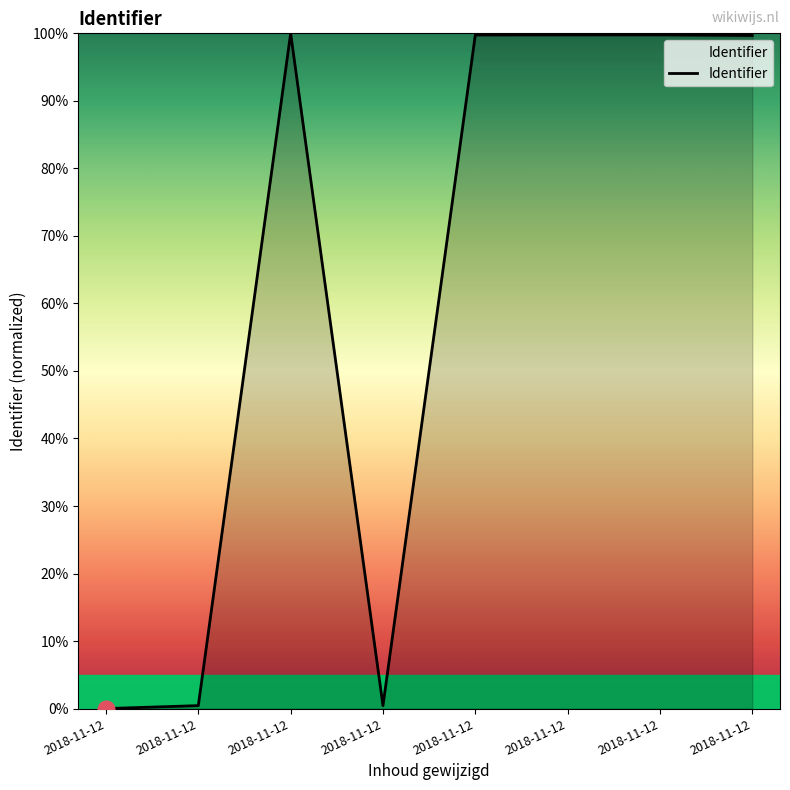

Is this an area chart (filled region under the line)?

Yes